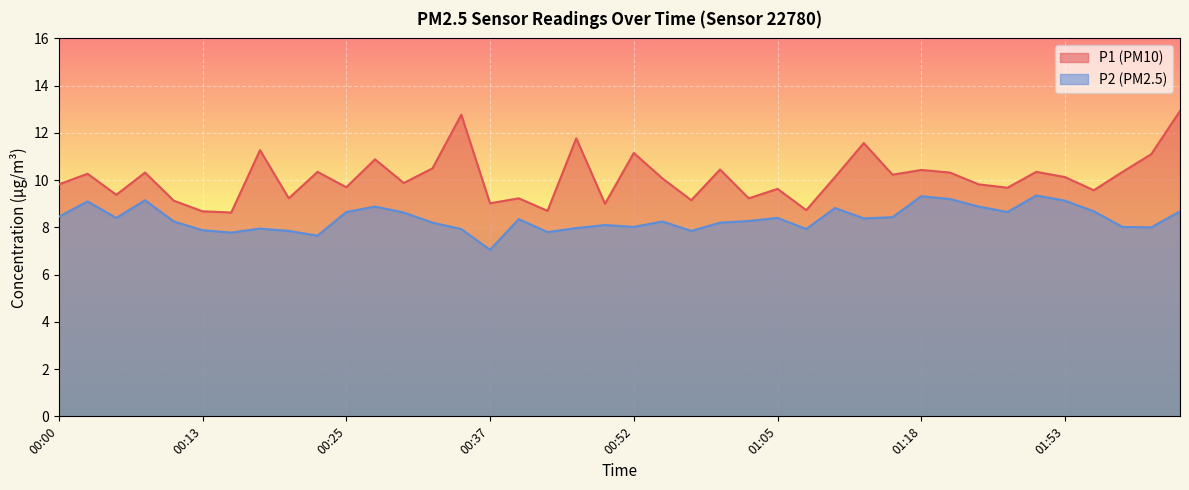

Is the value of P2 at 01:08 greater than the value of P1 at 00:22?

No